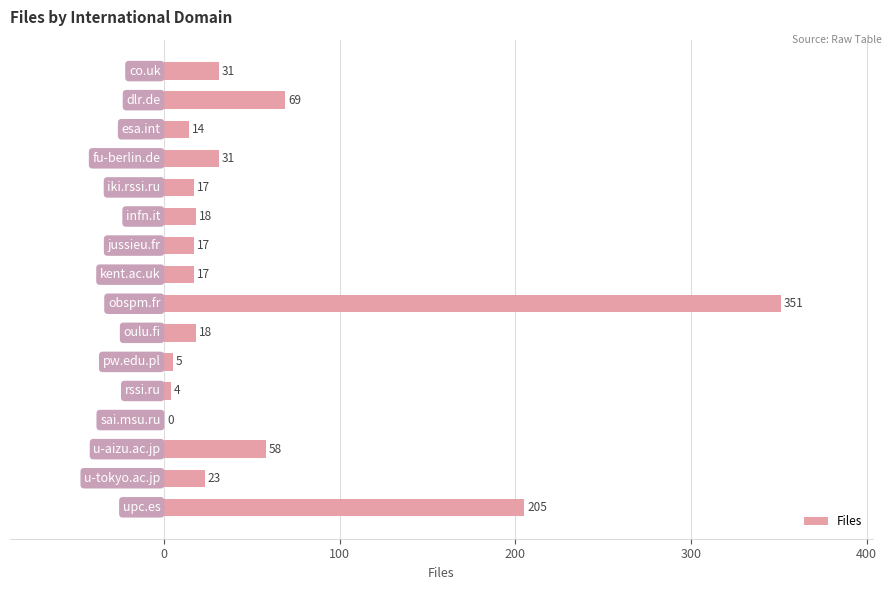

What is the sum of all values?

878